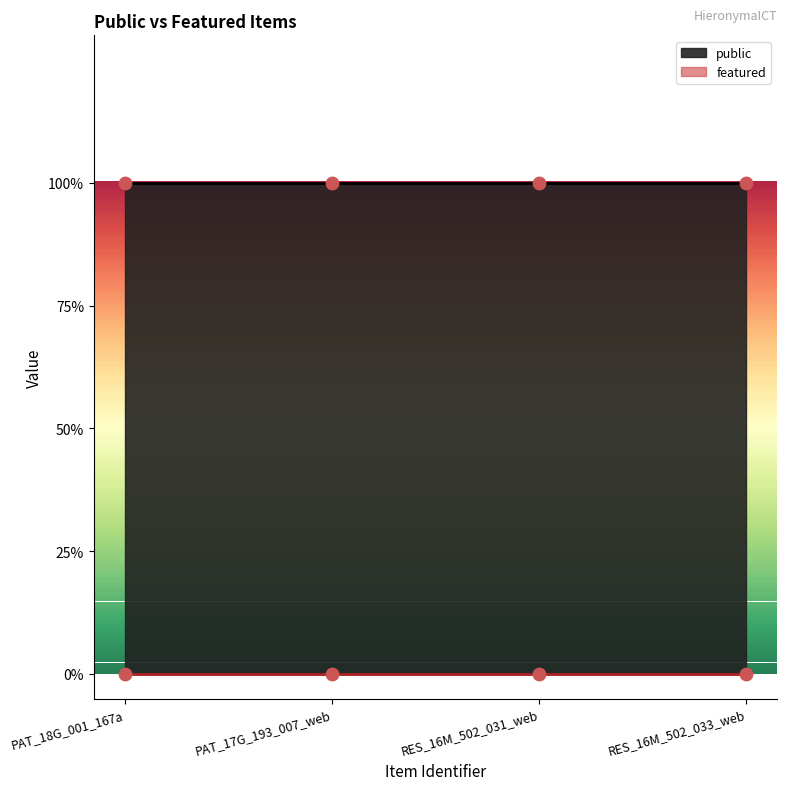

Which series has the largest total across all categories?

public